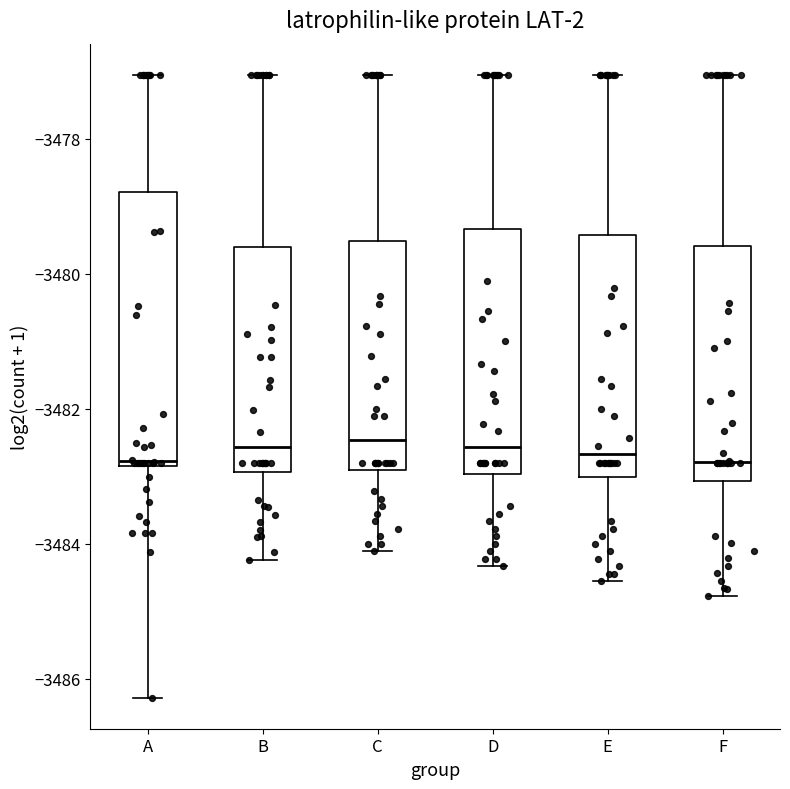

Comparing the boxes themselves (not the whiskers), which one is the tallest?

A